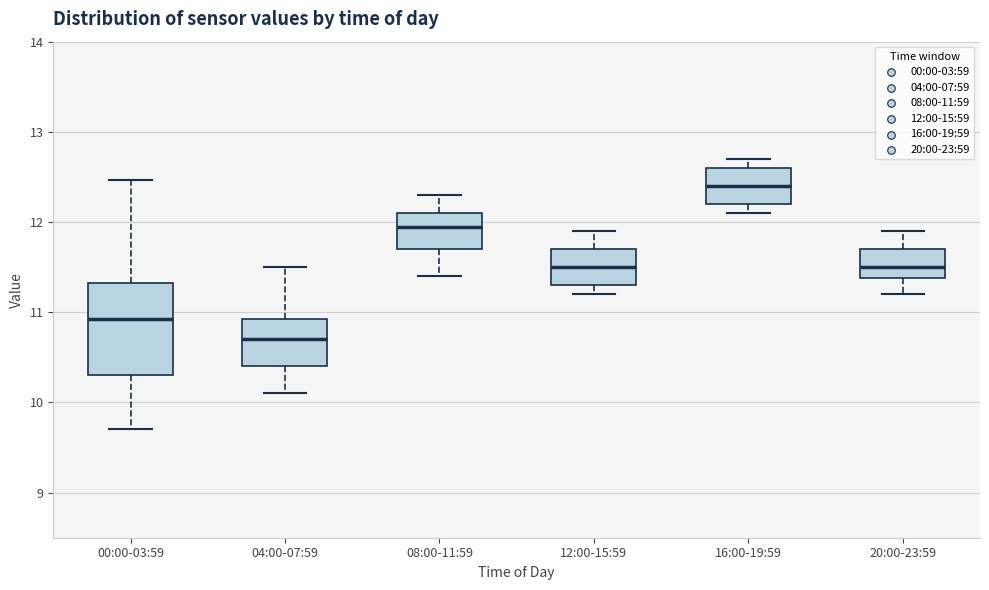

Which box's median line is the lowest?

04:00-07:59